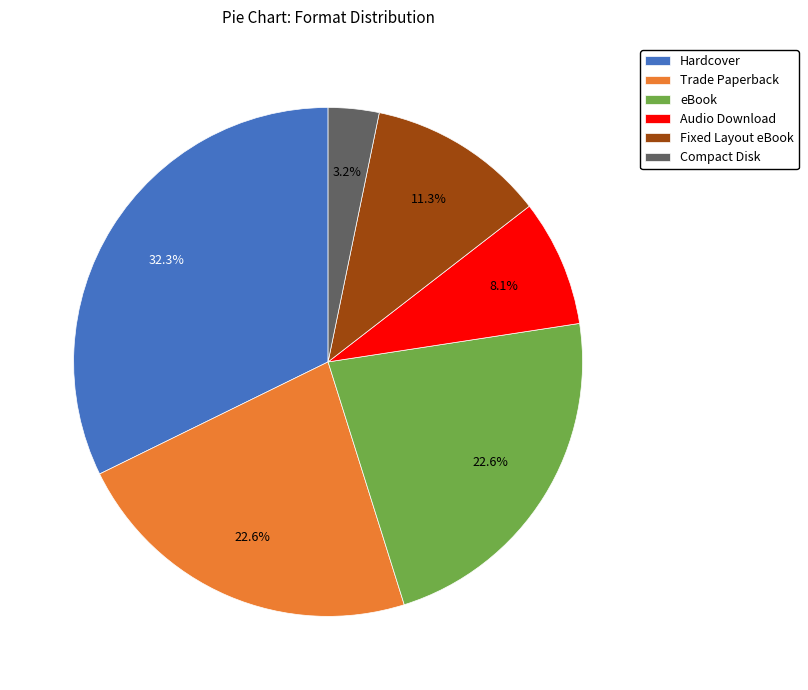

What percentage is the Compact Disk slice, to the nearest percent?

3%